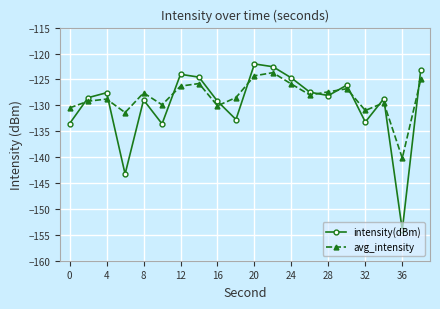

Which series has the widest spread of values?

intensity(dBm)